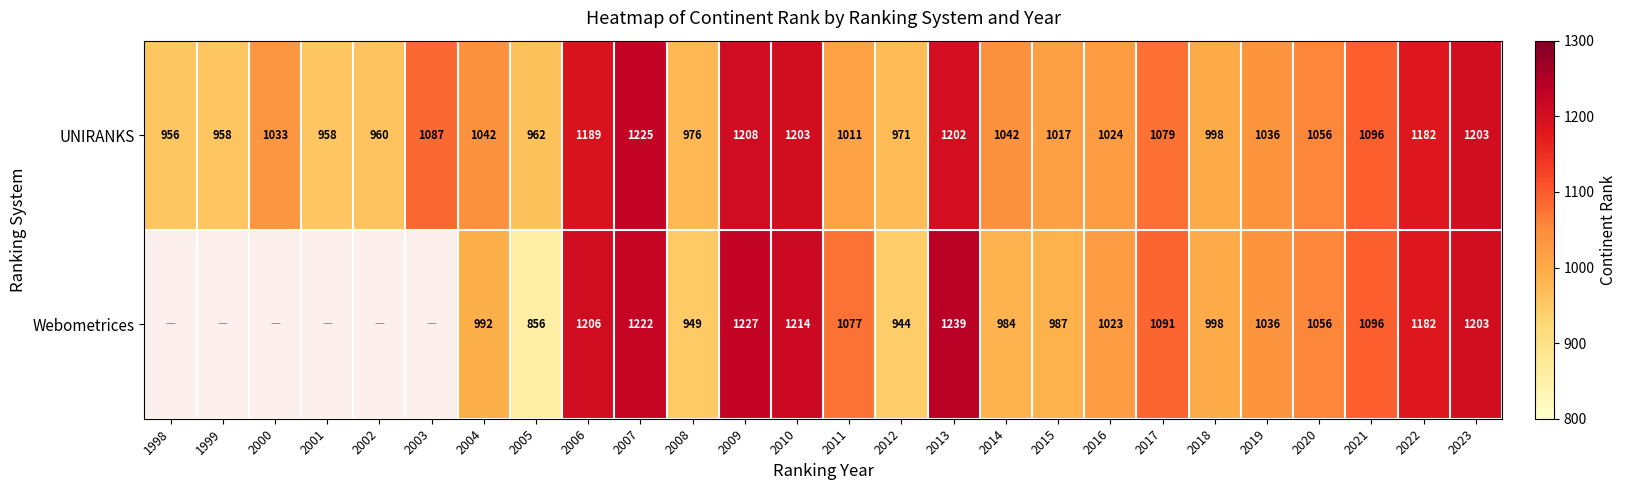

Between 2010 and 2015, which series saw the biggest shift?

Webometrices